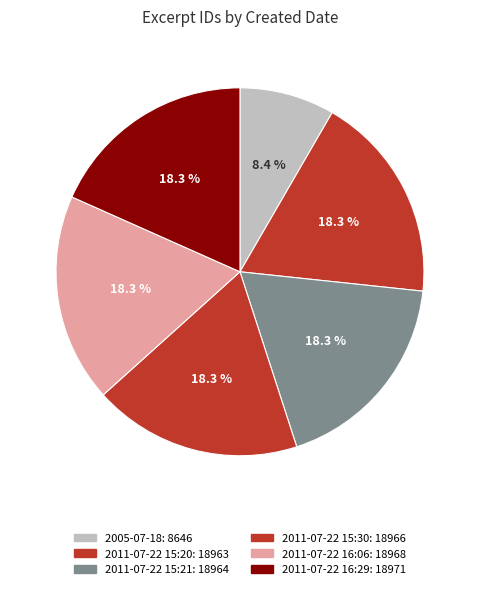

To the nearest percent, what portion does 2011-07-22 15:21 represent?

18%